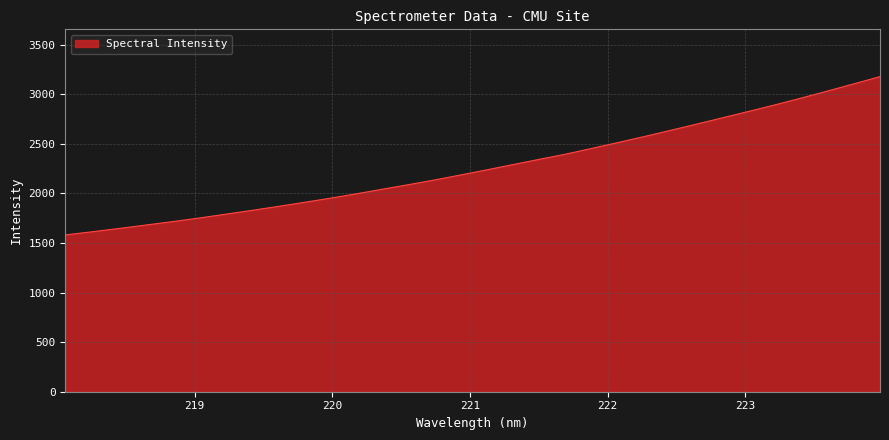

What is the minimum value shown in the chart?

1580.9